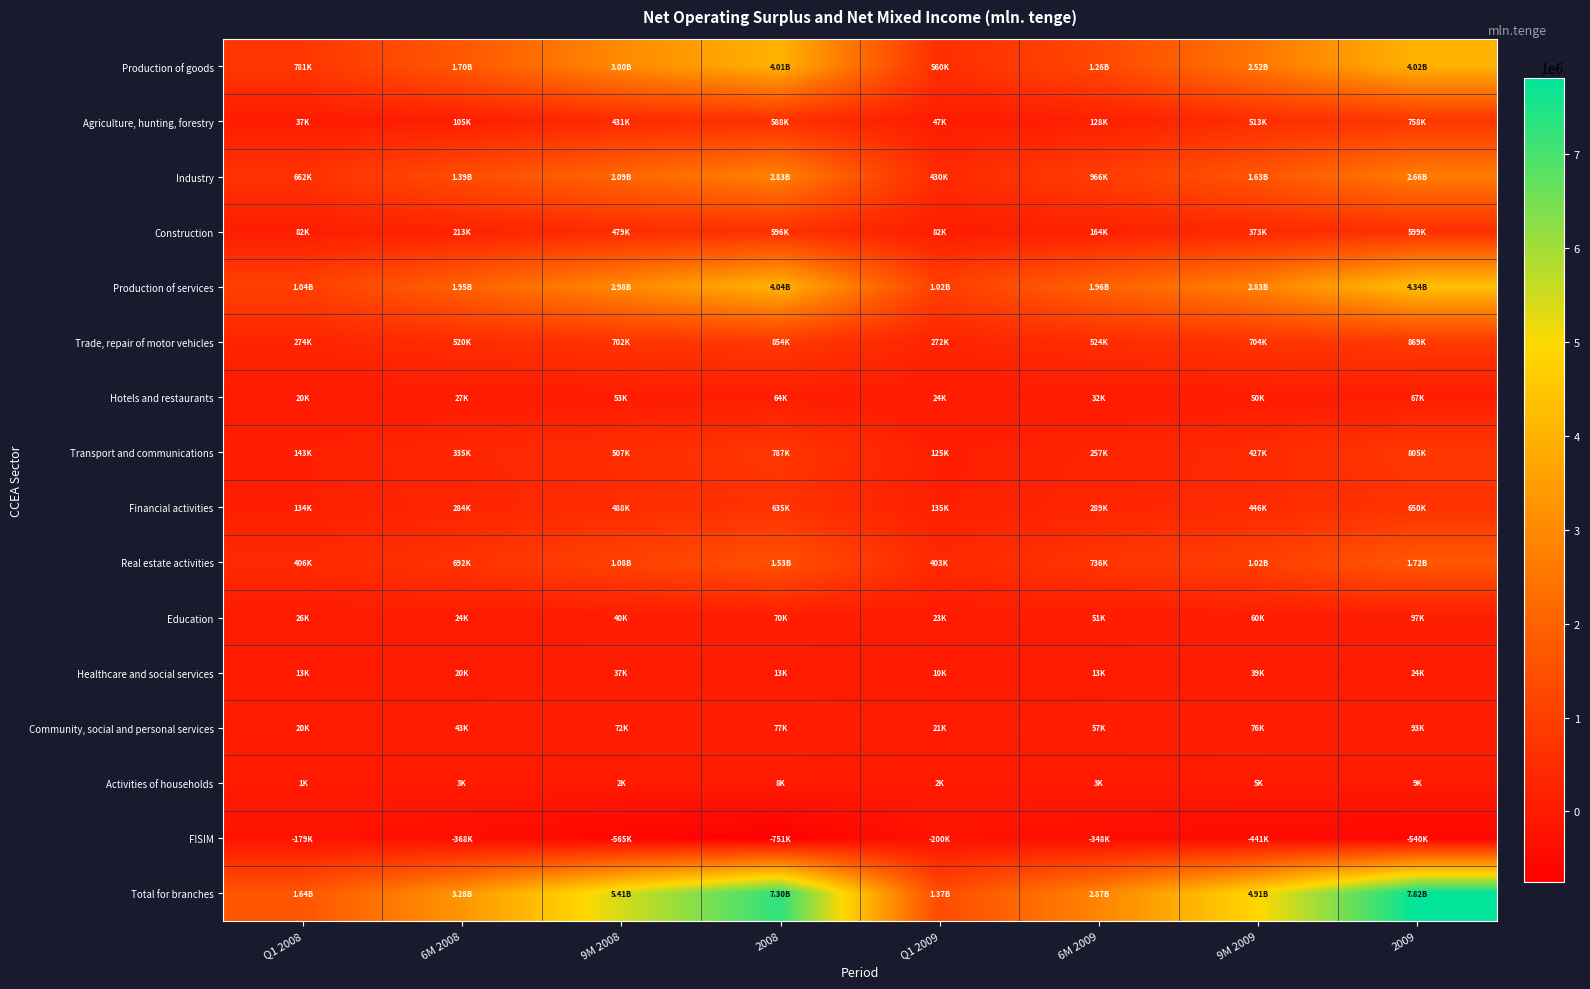

What is the total value across all series at 2009?

23988376.0